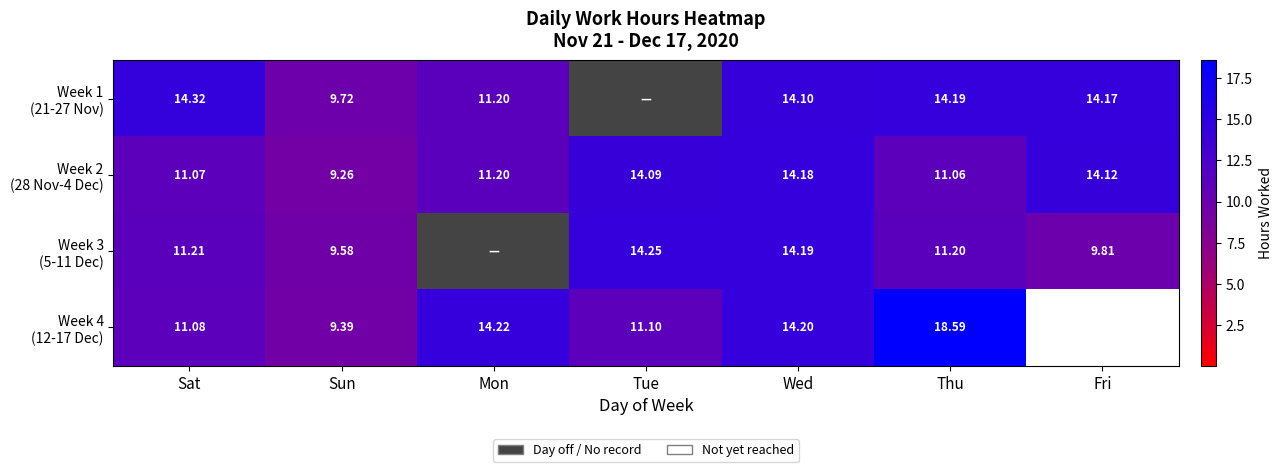

What is the sum of the Week 3 (5-11 Dec) values at Sun and Wed?

23.8